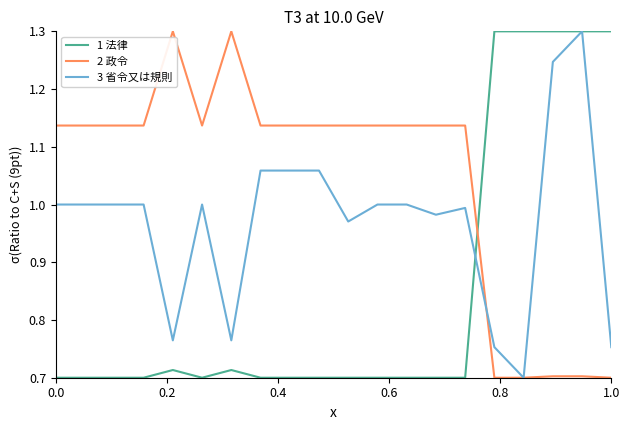

Is this an area chart (filled region under the line)?

No